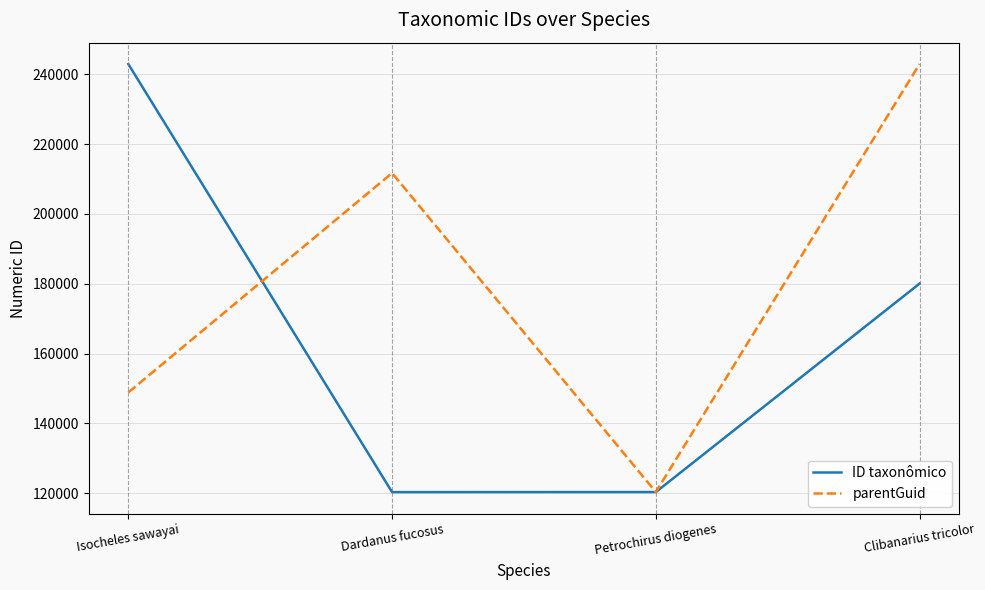

The value of ID taxonômico at Petrochirus diogenes is 168366. True or false?

False